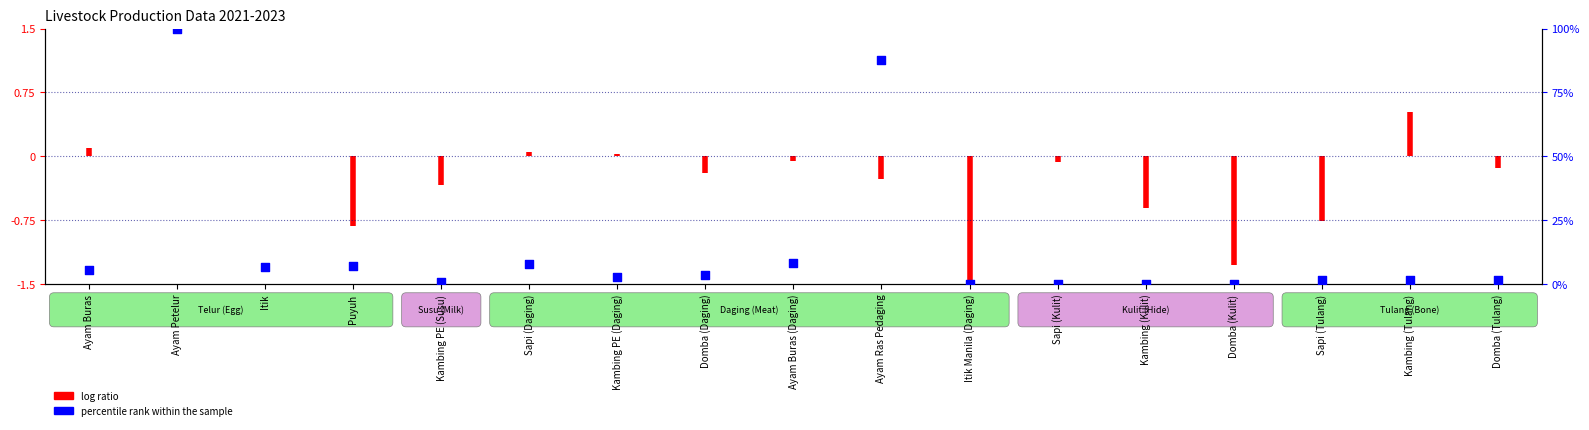

What is the change in value from Ayam Petelur to Domba (Daging)?

-96.3